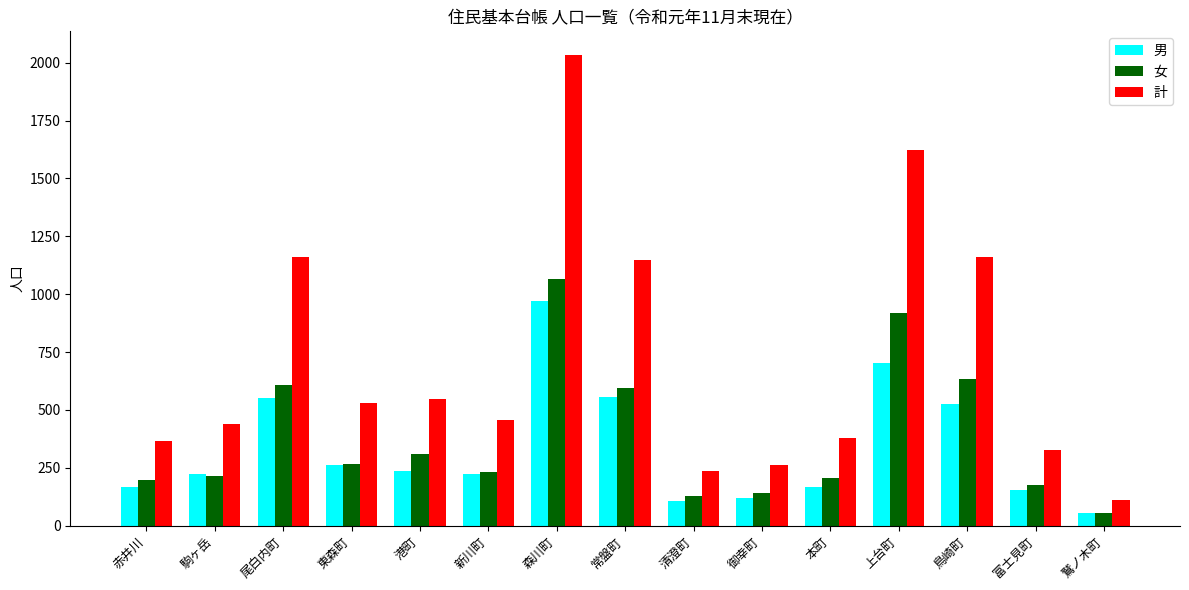

What is the maximum value for 男?

969